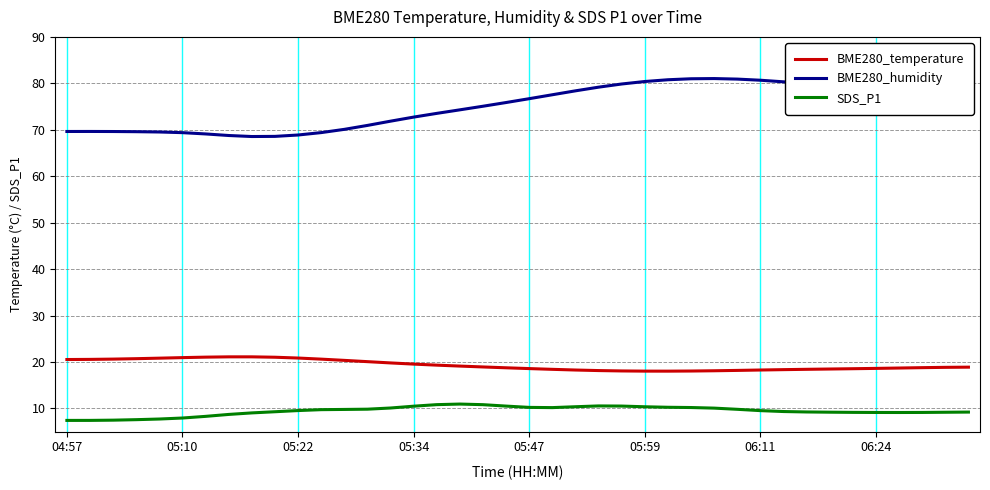

Rank the series by their average value, from lowest to highest.

SDS_P1, BME280_temperature, BME280_humidity